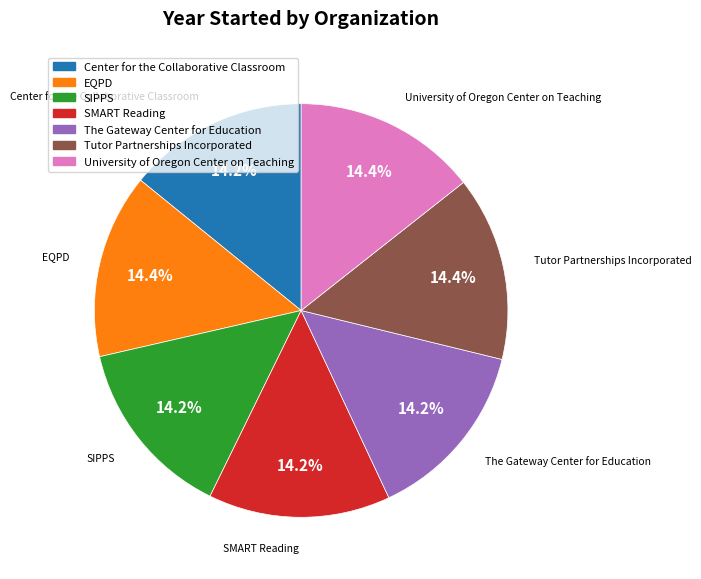

Is SIPPS the majority of the pie?

No